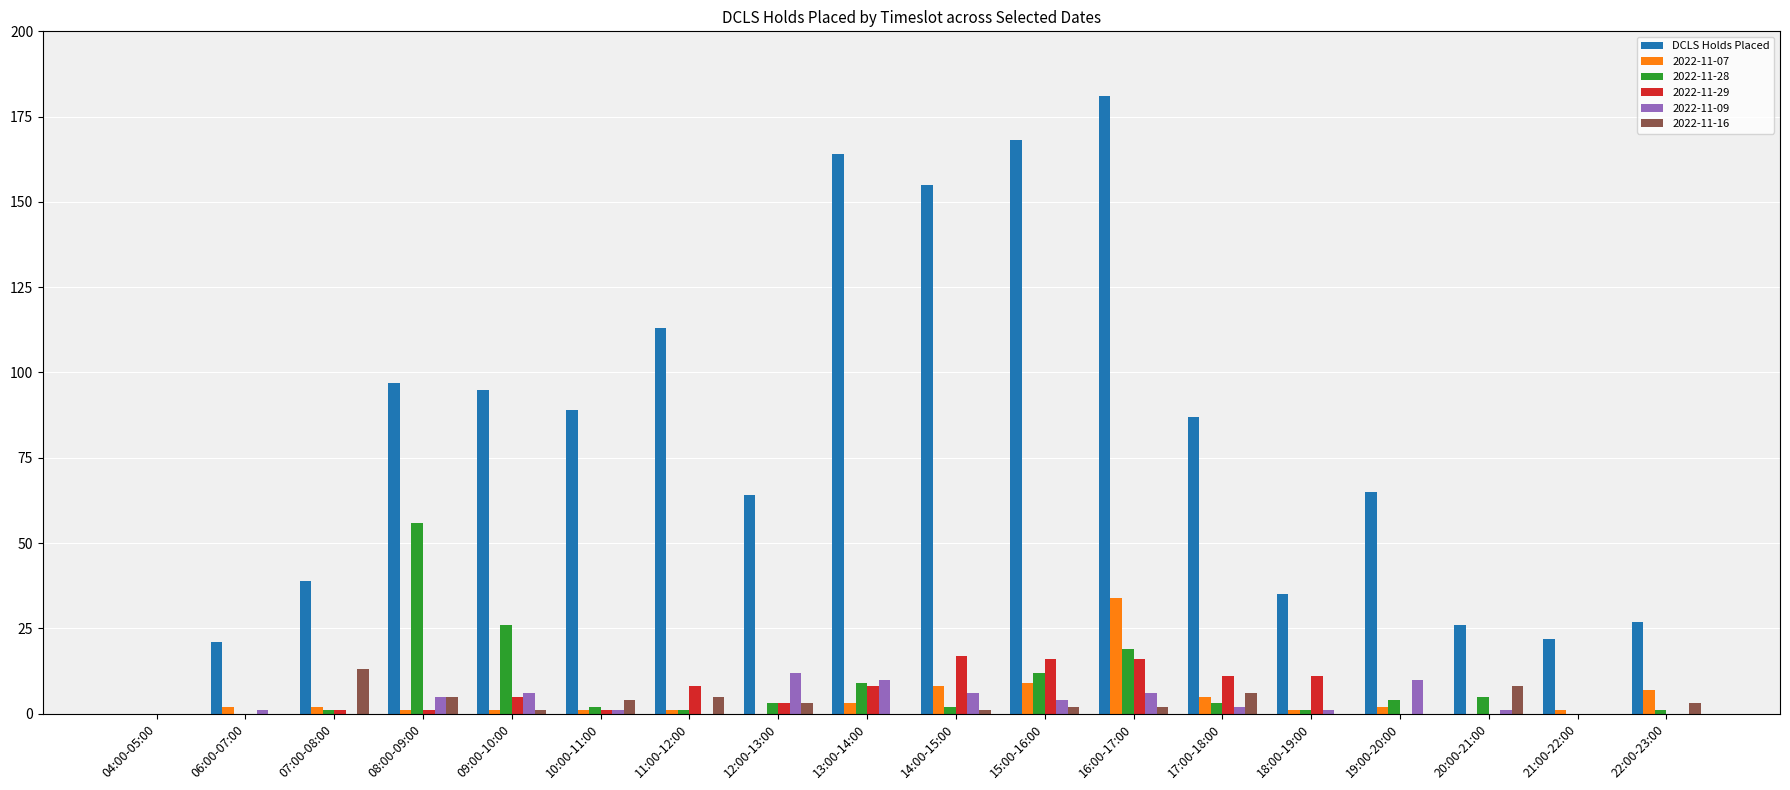

Does the chart contain stacked bars?

No